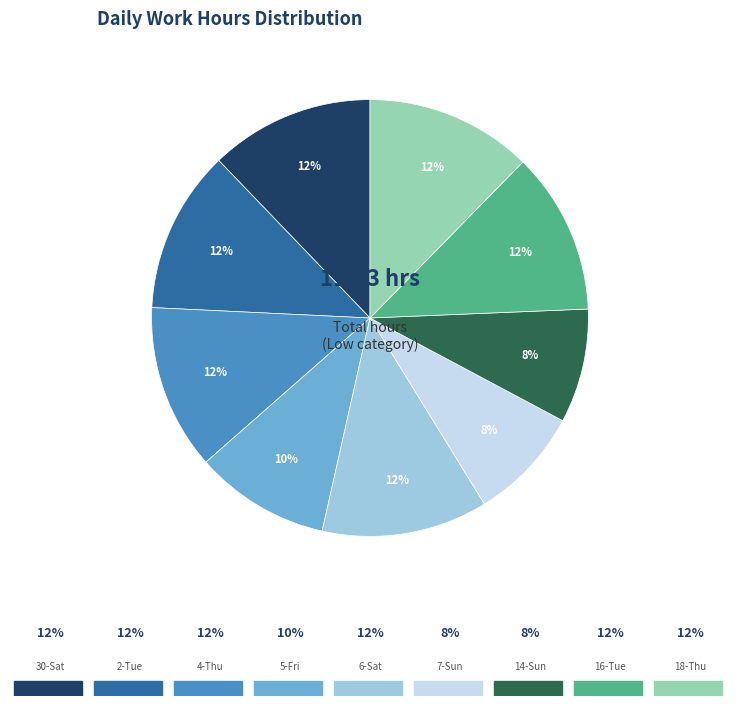

To the nearest percent, what is the average slice percentage?

11%